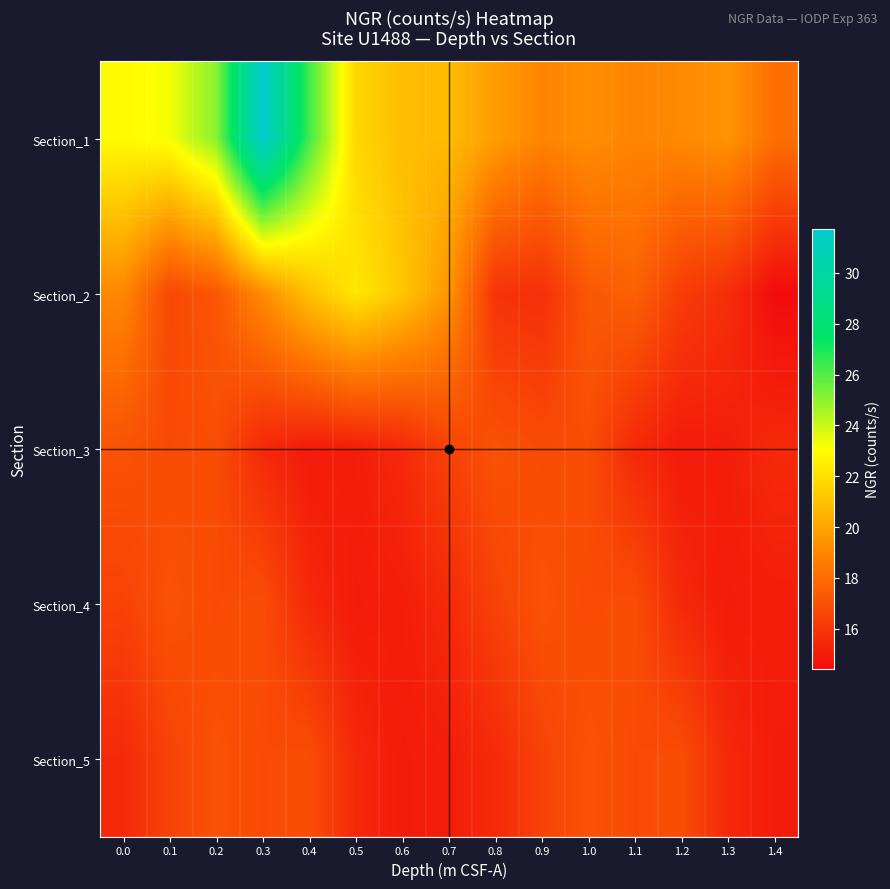

What is the maximum value shown in the chart?

31.7